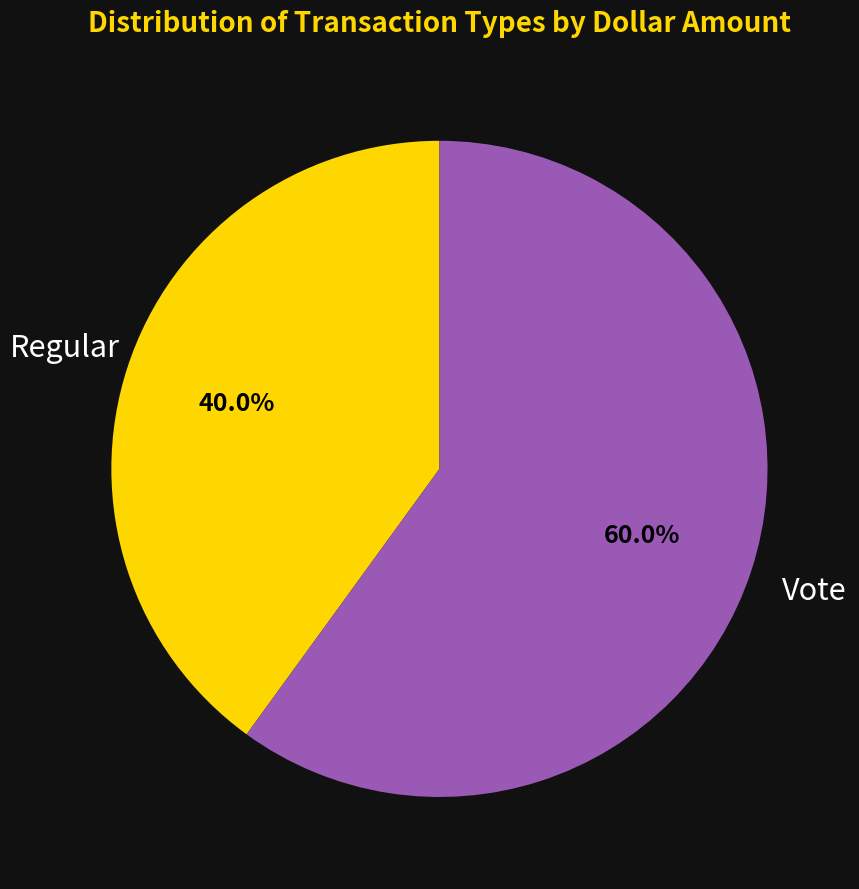

Is there a majority slice in this chart?

Yes